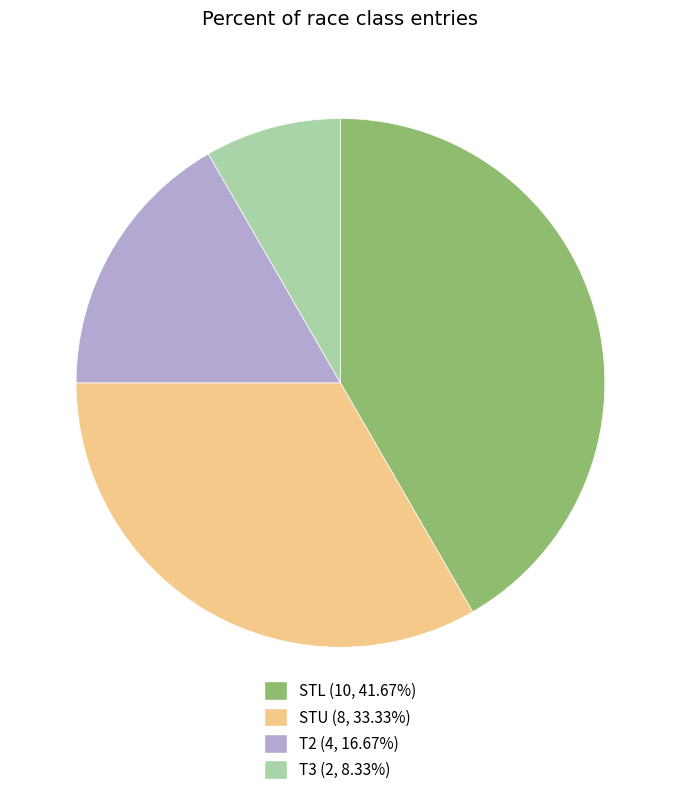

The STU slice represents 39% of the pie. True or false?

False